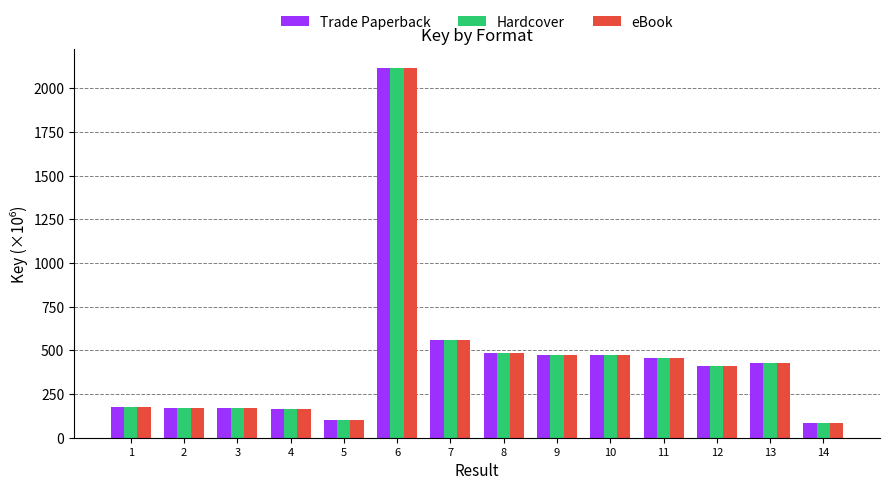

What is the smallest value displayed?

83.4